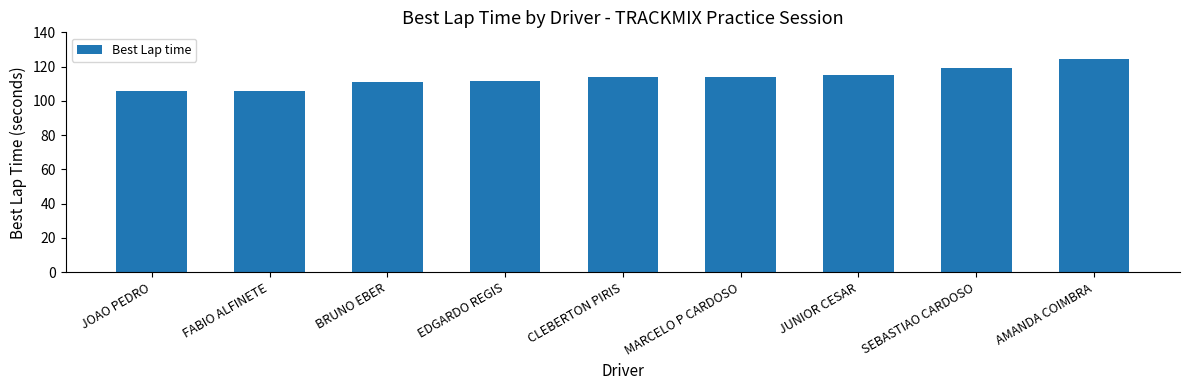

What is the label of the 4th bar from the left?

EDGARDO REGIS